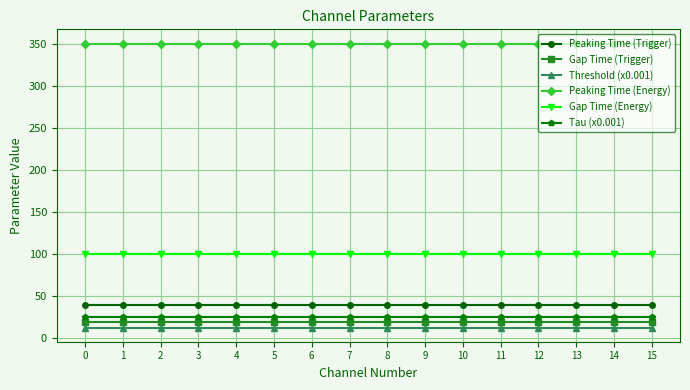

Does the chart display data point markers on the line(s)?

Yes